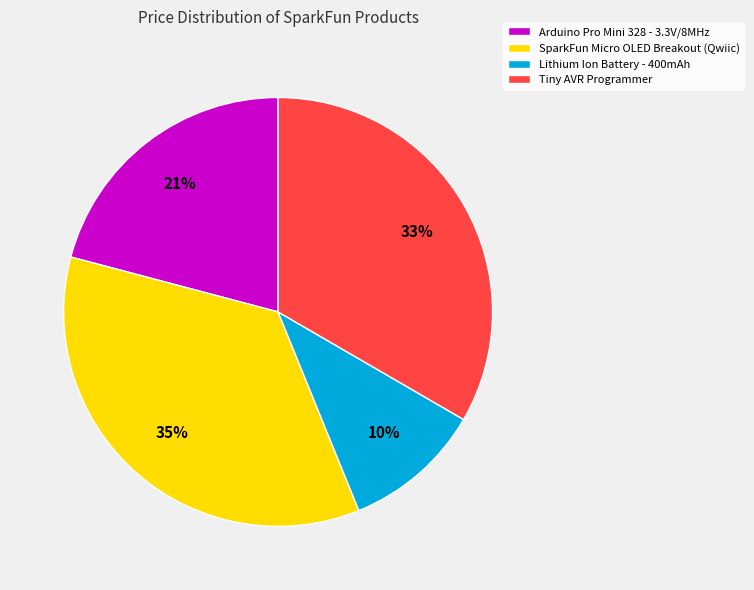

Rank the categories by value from lowest to highest.

Lithium Ion Battery - 400mAh, Arduino Pro Mini 328 - 3.3V/8MHz, Tiny AVR Programmer, SparkFun Micro OLED Breakout (Qwiic)